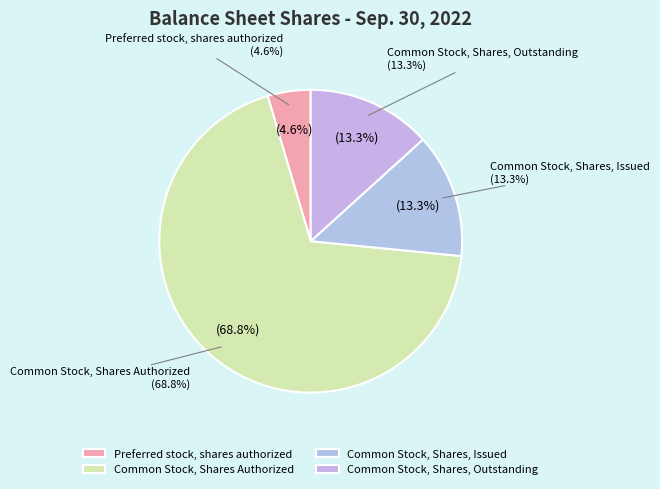

What percentage is the Preferred stock, shares authorized slice, to the nearest percent?

5%